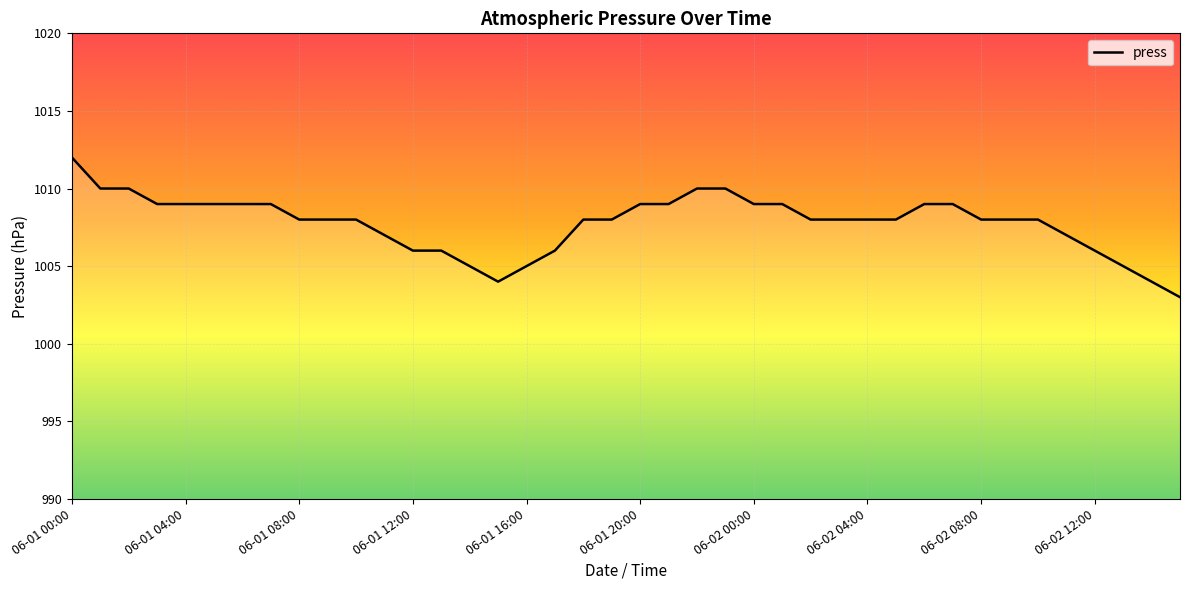

What is the difference between the maximum and minimum values?

9